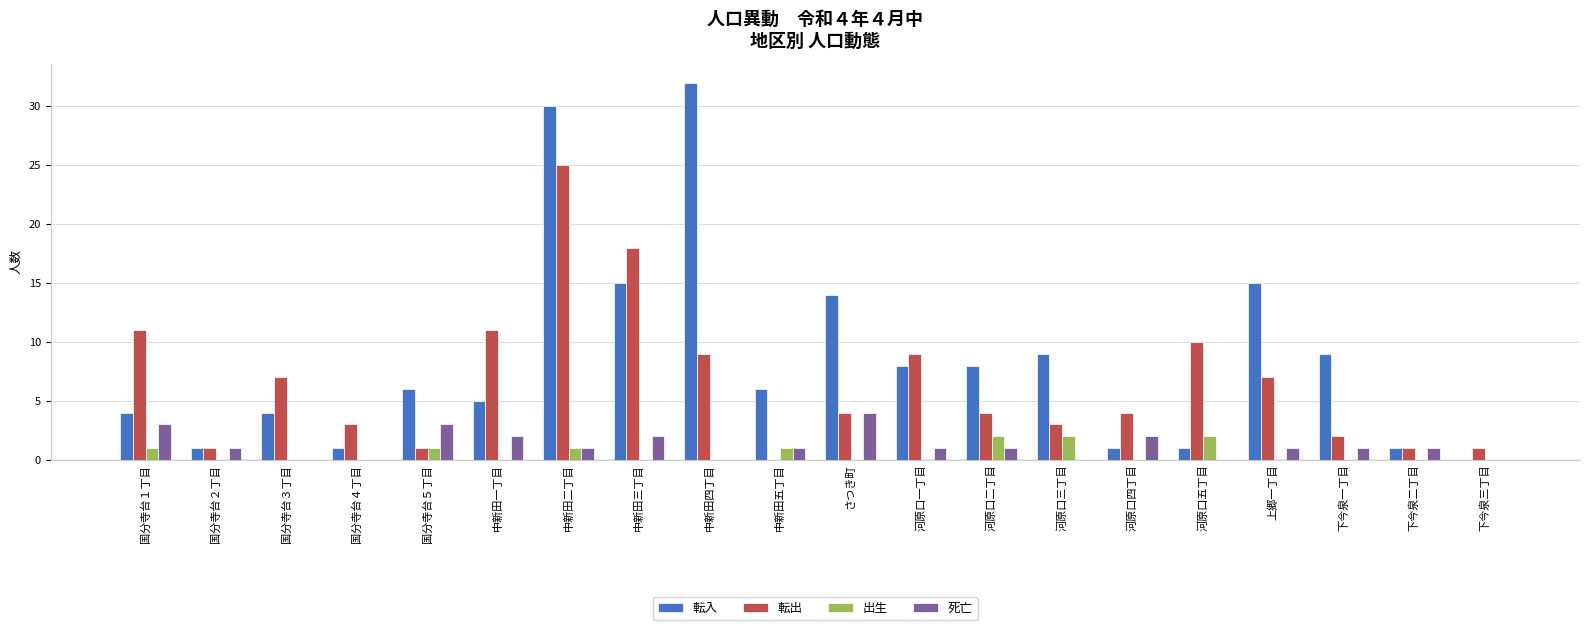

How many distinct data groups are displayed?

4